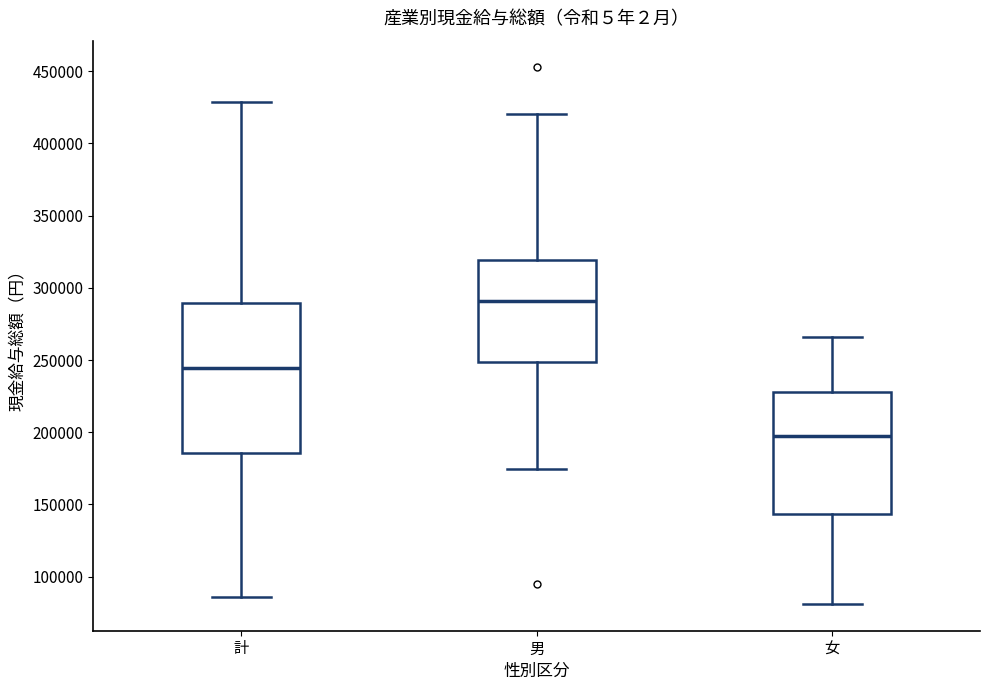

Which box's median line is the lowest?

女